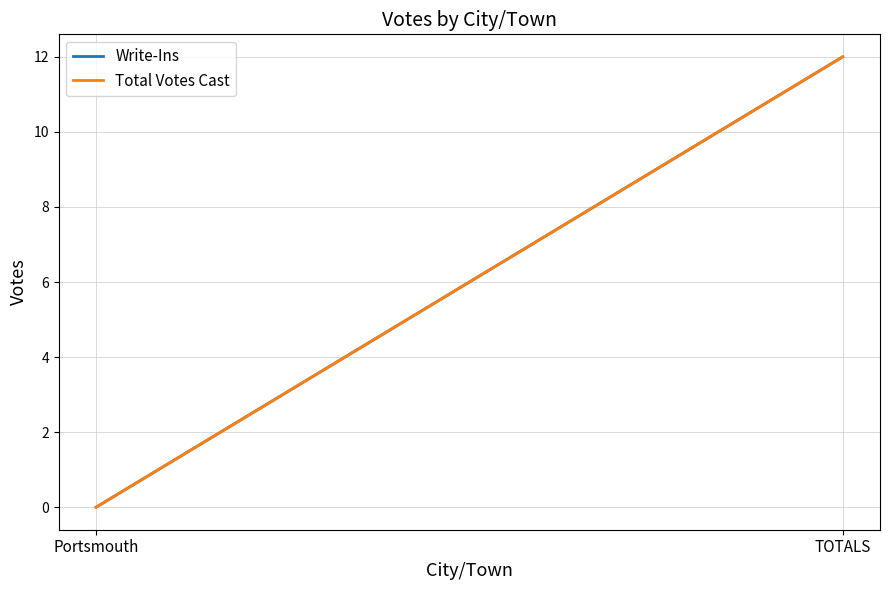

Between TOTALS and Portsmouth, which is larger?

TOTALS